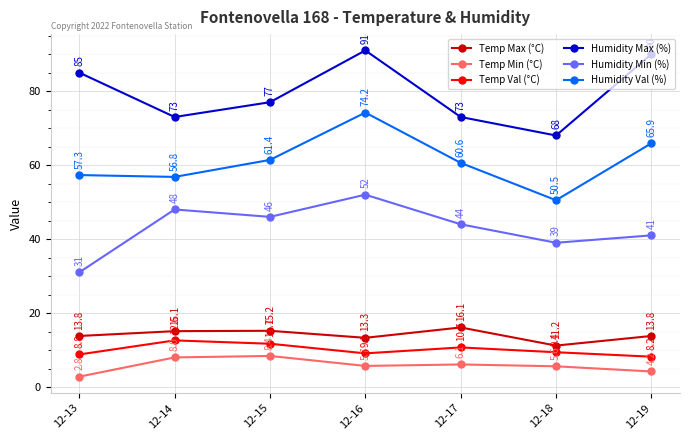

What is the smallest value displayed?

2.8